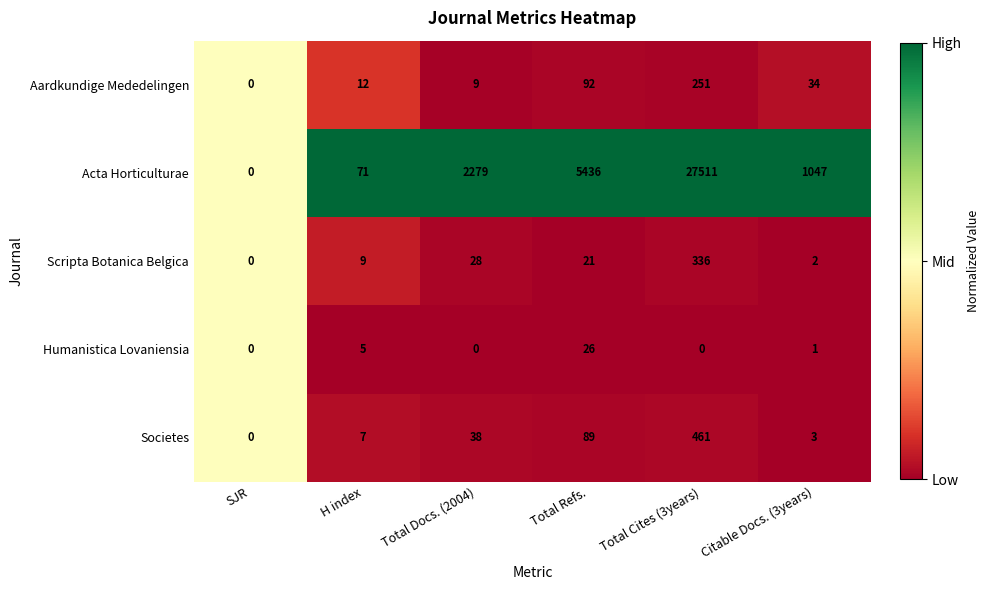

Reading left to right, transcribe all the data shown in this chart.

Aardkundige Mededelingen: 0	12	9	92	251	34
Acta Horticulturae: 0	71	2279	5436	27511	1047
Scripta Botanica Belgica: 0	9	28	21	336	2
Humanistica Lovaniensia: 0	5	0	26	0	1
Societes: 0	7	38	89	461	3